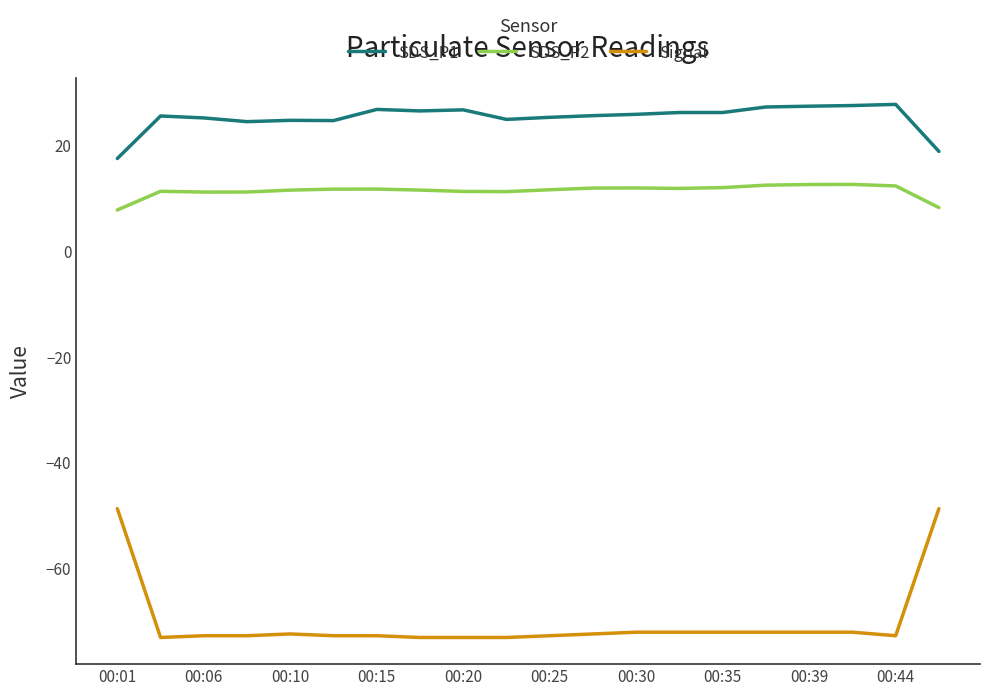

Count the number of categories in the chart.

20